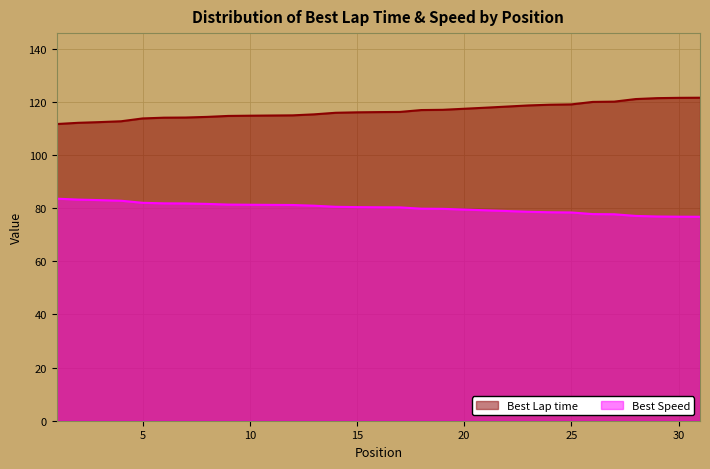

True or false: Best Speed and Best Lap time intersect in this chart.

False